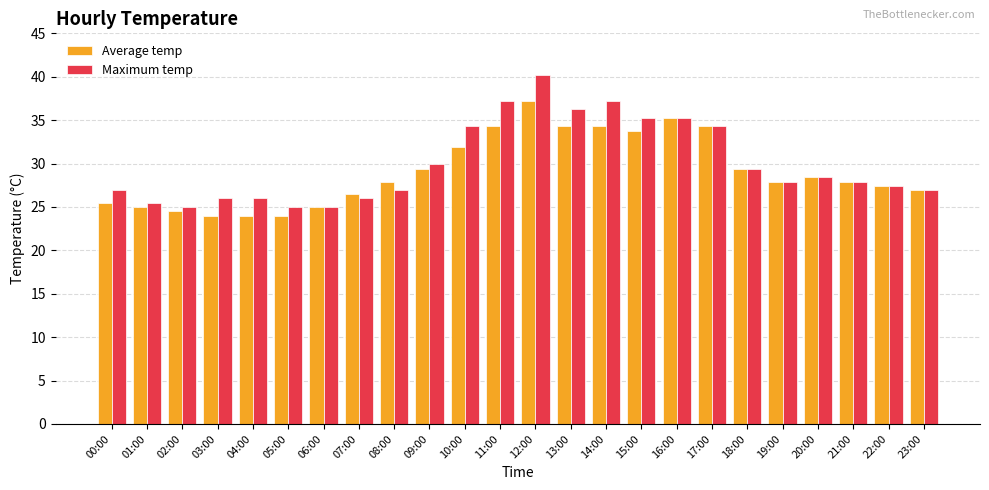

What is the greatest value displayed?

40.2